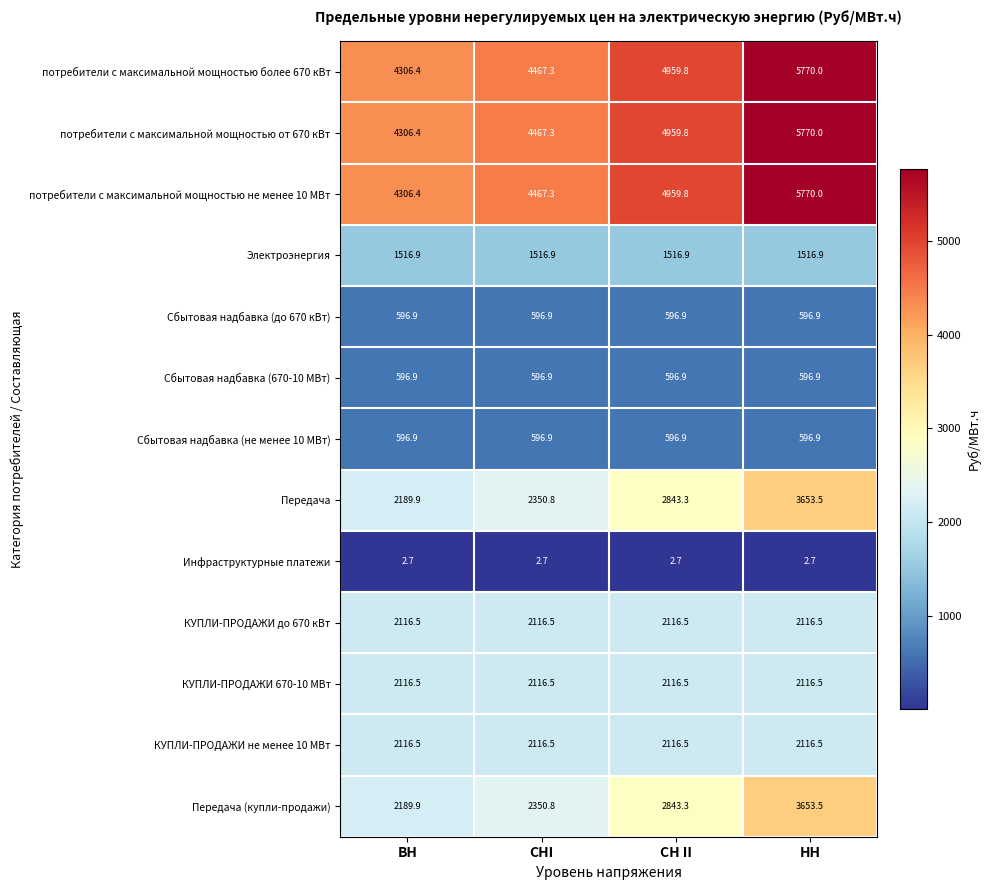

What is the greatest value displayed?

5770.0